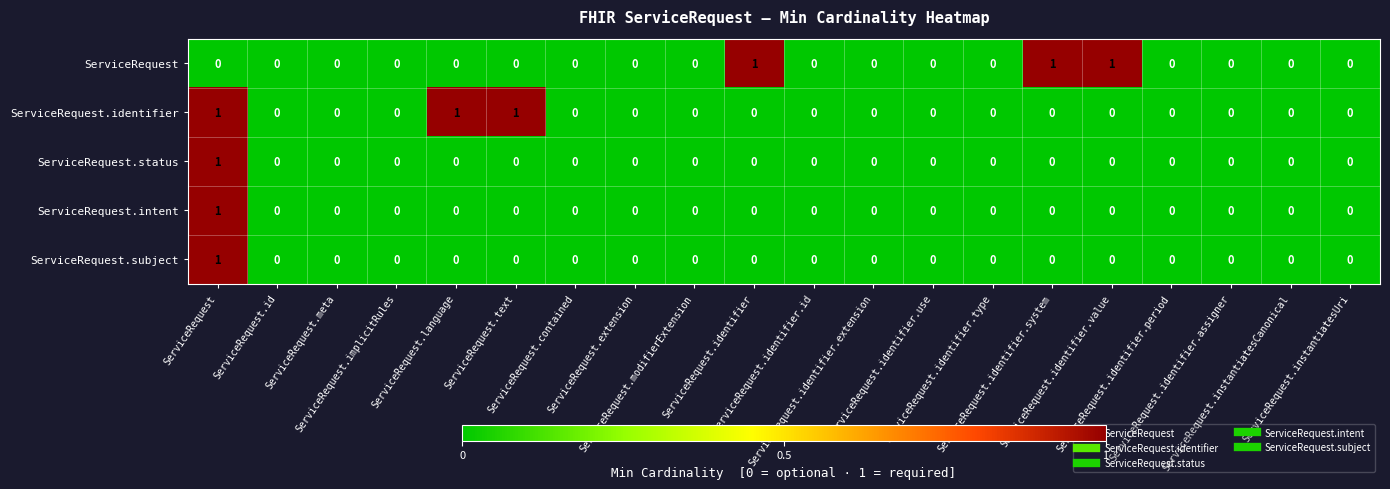

Reading left to right, list all the values displayed in this chart.

ServiceRequest: ServiceRequest=0	ServiceRequest.id=0	ServiceRequest.meta=0	ServiceRequest.implicitRules=0	ServiceRequest.language=0	ServiceRequest.text=0	ServiceRequest.contained=0	ServiceRequest.extension=0	ServiceRequest.modifierExtension=0	ServiceRequest.identifier=1	ServiceRequest.identifier.id=0	ServiceRequest.identifier.extension=0	ServiceRequest.identifier.use=0	ServiceRequest.identifier.type=0	ServiceRequest.identifier.system=1	ServiceRequest.identifier.value=1	ServiceRequest.identifier.period=0	ServiceRequest.identifier.assigner=0	ServiceRequest.instantiatesCanonical=0	ServiceRequest.instantiatesUri=0
ServiceRequest.identifier: ServiceRequest=1	ServiceRequest.id=0	ServiceRequest.meta=0	ServiceRequest.implicitRules=0	ServiceRequest.language=1	ServiceRequest.text=1	ServiceRequest.contained=0	ServiceRequest.extension=0	ServiceRequest.modifierExtension=0	ServiceRequest.identifier=0	ServiceRequest.identifier.id=0	ServiceRequest.identifier.extension=0	ServiceRequest.identifier.use=0	ServiceRequest.identifier.type=0	ServiceRequest.identifier.system=0	ServiceRequest.identifier.value=0	ServiceRequest.identifier.period=0	ServiceRequest.identifier.assigner=0	ServiceRequest.instantiatesCanonical=0	ServiceRequest.instantiatesUri=0
ServiceRequest.status: ServiceRequest=1	ServiceRequest.id=0	ServiceRequest.meta=0	ServiceRequest.implicitRules=0	ServiceRequest.language=0	ServiceRequest.text=0	ServiceRequest.contained=0	ServiceRequest.extension=0	ServiceRequest.modifierExtension=0	ServiceRequest.identifier=0	ServiceRequest.identifier.id=0	ServiceRequest.identifier.extension=0	ServiceRequest.identifier.use=0	ServiceRequest.identifier.type=0	ServiceRequest.identifier.system=0	ServiceRequest.identifier.value=0	ServiceRequest.identifier.period=0	ServiceRequest.identifier.assigner=0	ServiceRequest.instantiatesCanonical=0	ServiceRequest.instantiatesUri=0
ServiceRequest.intent: ServiceRequest=1	ServiceRequest.id=0	ServiceRequest.meta=0	ServiceRequest.implicitRules=0	ServiceRequest.language=0	ServiceRequest.text=0	ServiceRequest.contained=0	ServiceRequest.extension=0	ServiceRequest.modifierExtension=0	ServiceRequest.identifier=0	ServiceRequest.identifier.id=0	ServiceRequest.identifier.extension=0	ServiceRequest.identifier.use=0	ServiceRequest.identifier.type=0	ServiceRequest.identifier.system=0	ServiceRequest.identifier.value=0	ServiceRequest.identifier.period=0	ServiceRequest.identifier.assigner=0	ServiceRequest.instantiatesCanonical=0	ServiceRequest.instantiatesUri=0
ServiceRequest.subject: ServiceRequest=1	ServiceRequest.id=0	ServiceRequest.meta=0	ServiceRequest.implicitRules=0	ServiceRequest.language=0	ServiceRequest.text=0	ServiceRequest.contained=0	ServiceRequest.extension=0	ServiceRequest.modifierExtension=0	ServiceRequest.identifier=0	ServiceRequest.identifier.id=0	ServiceRequest.identifier.extension=0	ServiceRequest.identifier.use=0	ServiceRequest.identifier.type=0	ServiceRequest.identifier.system=0	ServiceRequest.identifier.value=0	ServiceRequest.identifier.period=0	ServiceRequest.identifier.assigner=0	ServiceRequest.instantiatesCanonical=0	ServiceRequest.instantiatesUri=0